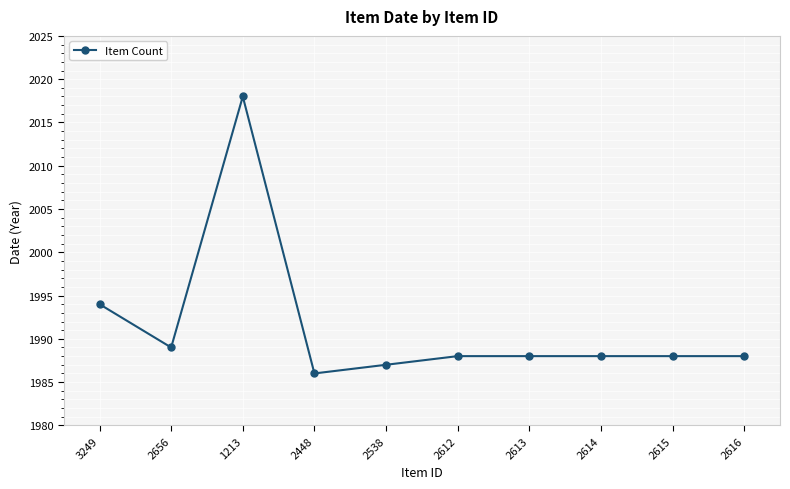

How many lines are shown in the chart?

1